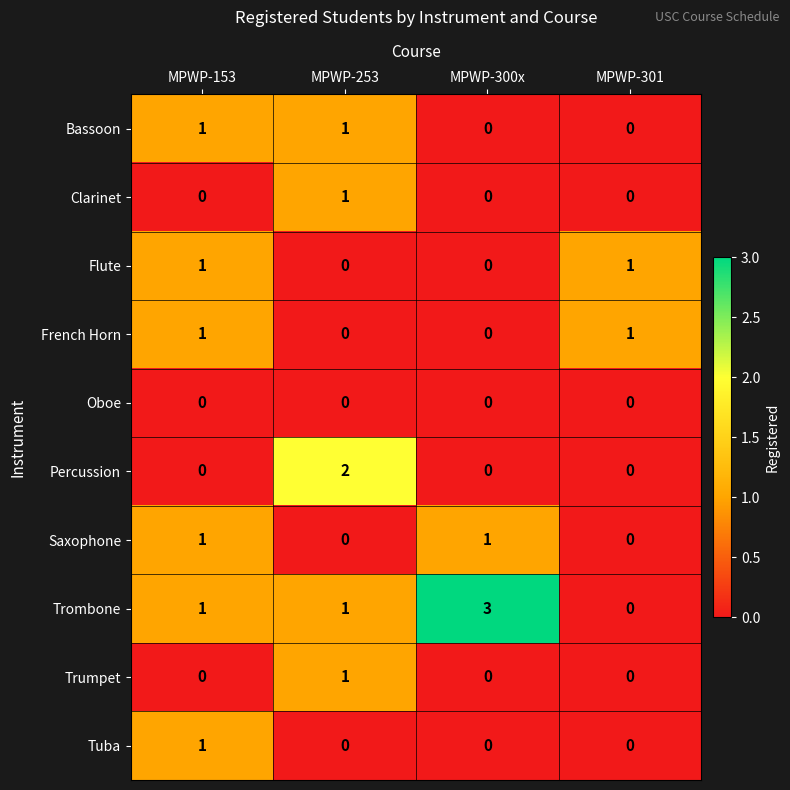

Which series has the largest total across all categories?

Trombone